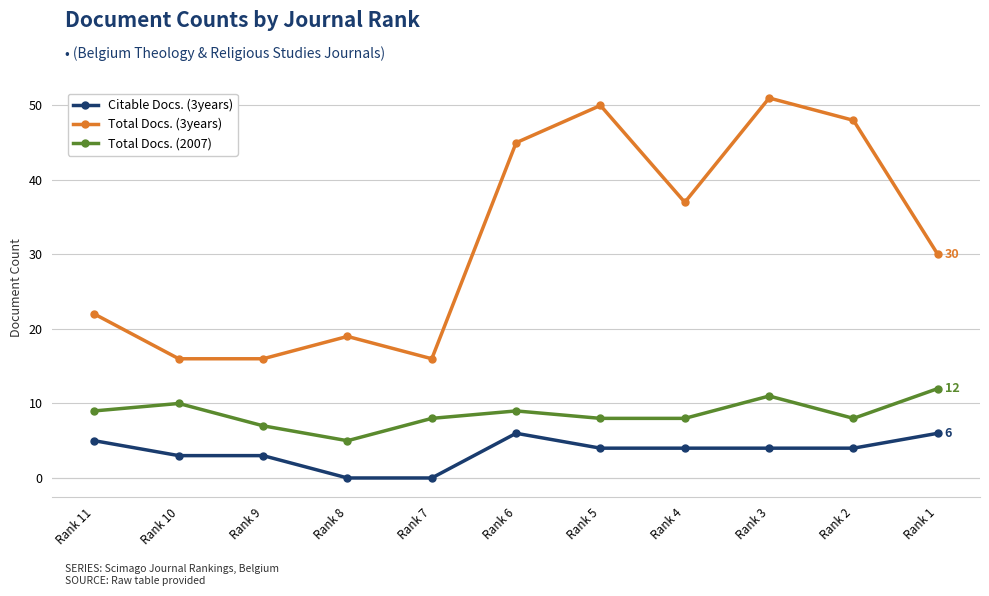

Which series has the largest range (max minus min)?

Total Docs. (3years)